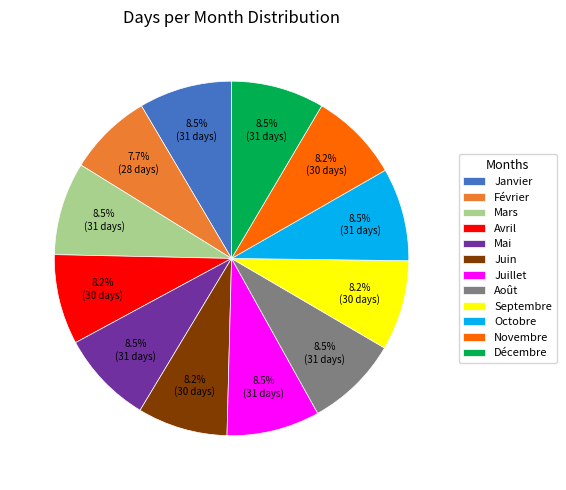

Is there any slice that represents more than half of the pie?

No